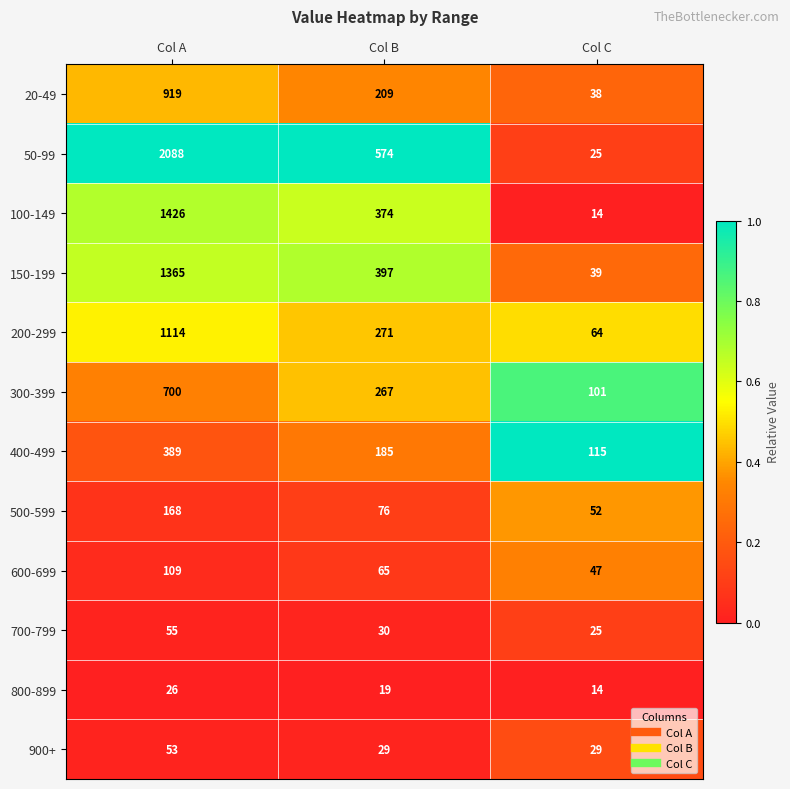

Is the value of 600-699 at Col C greater than the value of 800-899 at Col B?

Yes